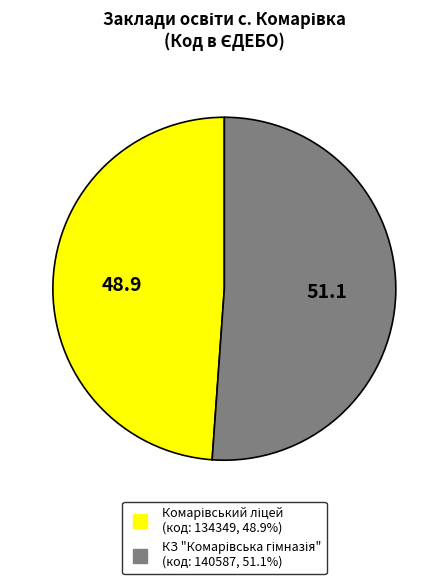

How many slices are in this pie chart?

2